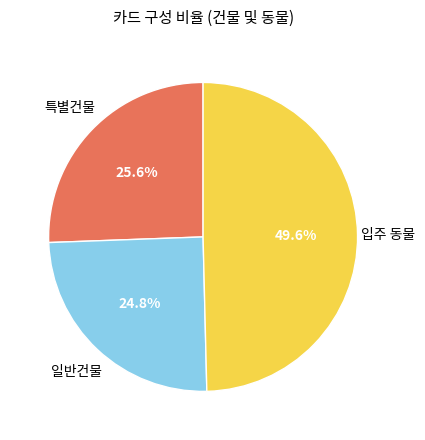

To the nearest percent, what is the average slice percentage?

33%